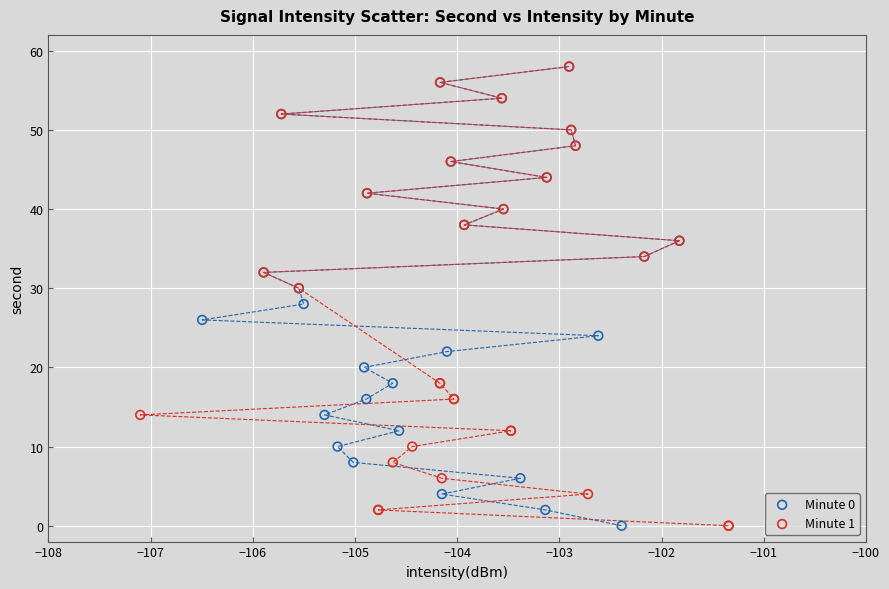

What are all the series names shown in the legend?

Minute 0, Minute 1